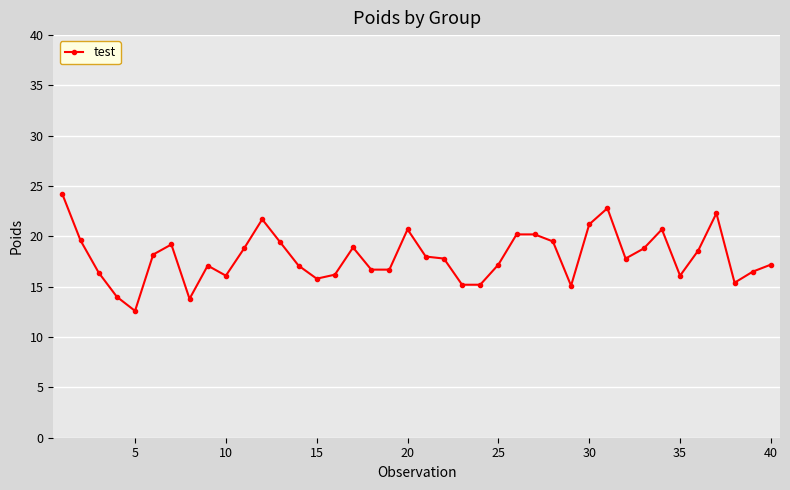

How many distinct data groups are displayed?

1